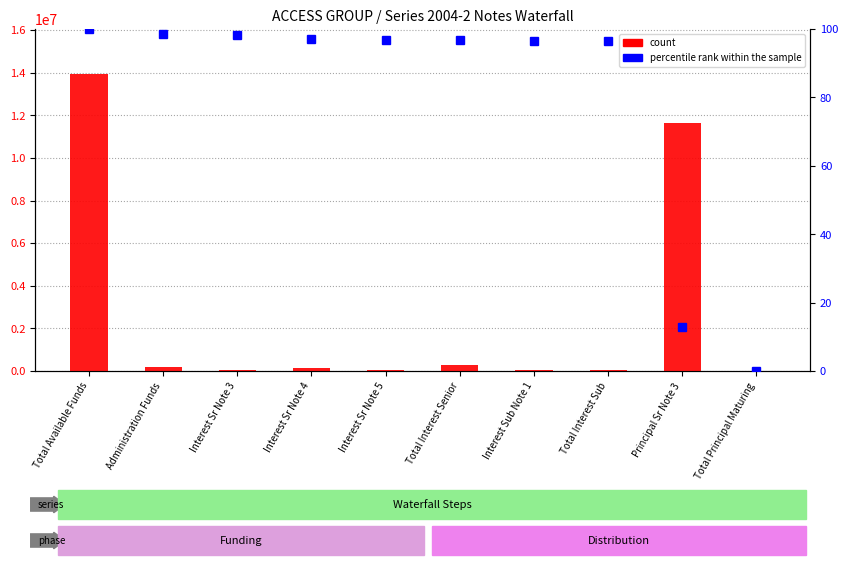

What is the average value of the count series?

2642501.2